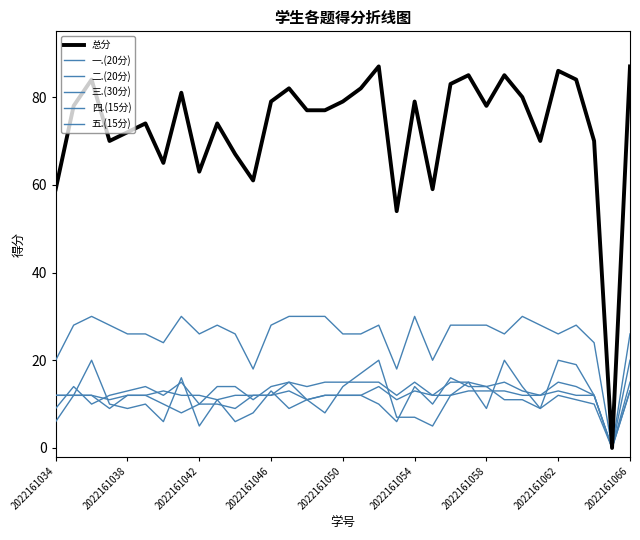

How many lines are shown in the chart?

6